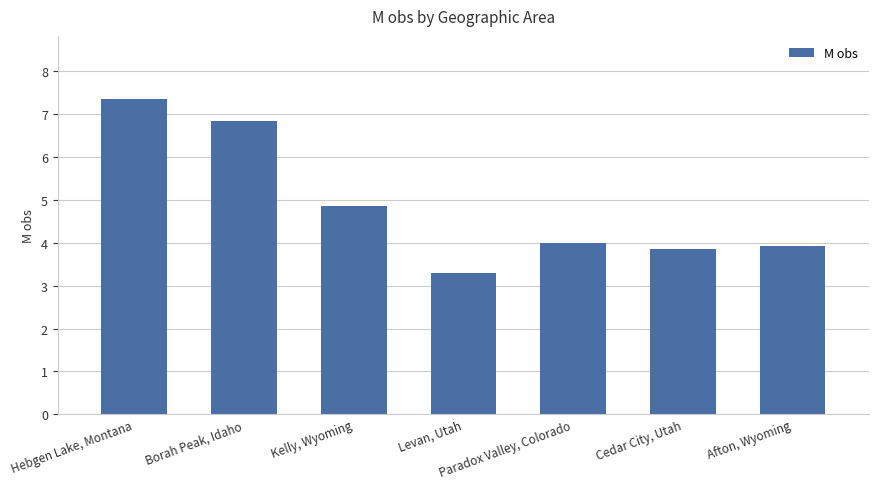

Between Kelly, Wyoming and Hebgen Lake, Montana, which is larger?

Hebgen Lake, Montana